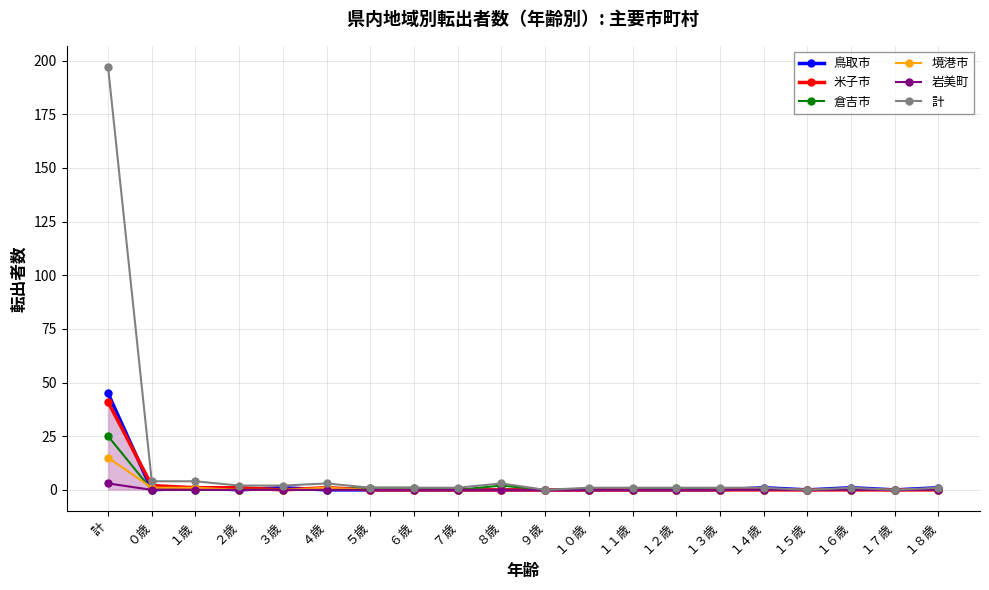

What position from the left is ５歳?

7